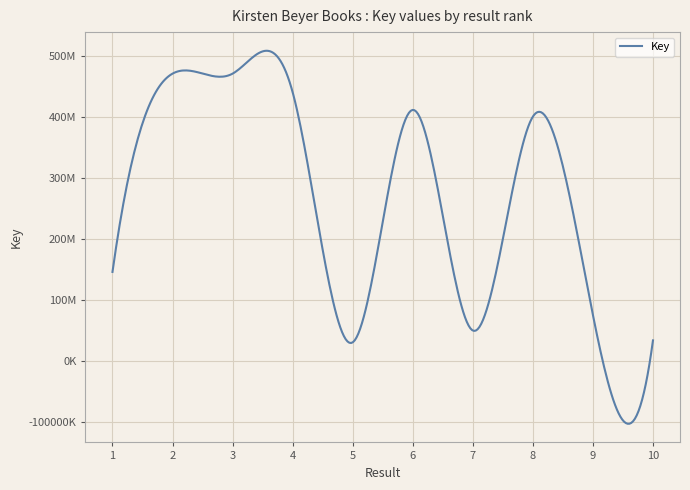

Does the chart have visible grid lines?

Yes